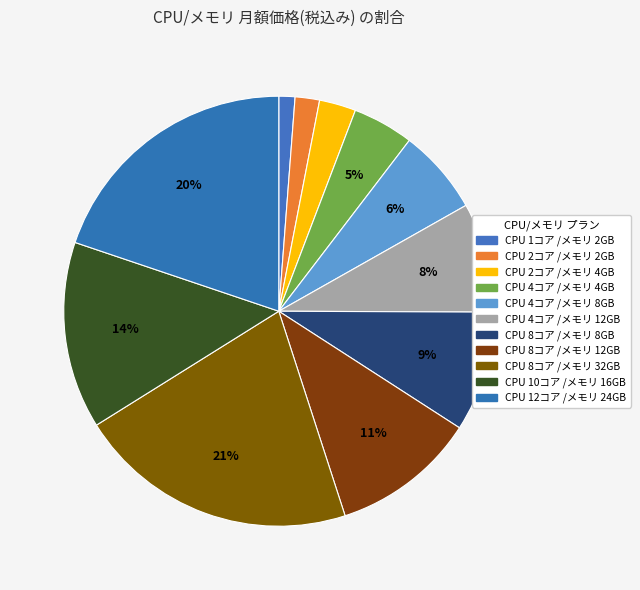

Is it true that CPU 2コア /メモリ 2GB is 2% of the pie?

True